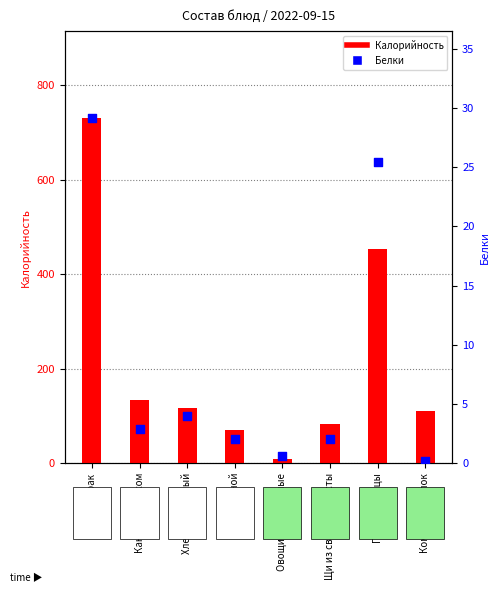

Is the value of Белки at Какао с молоком greater than the value of Калорийность at Какао с молоком?

No